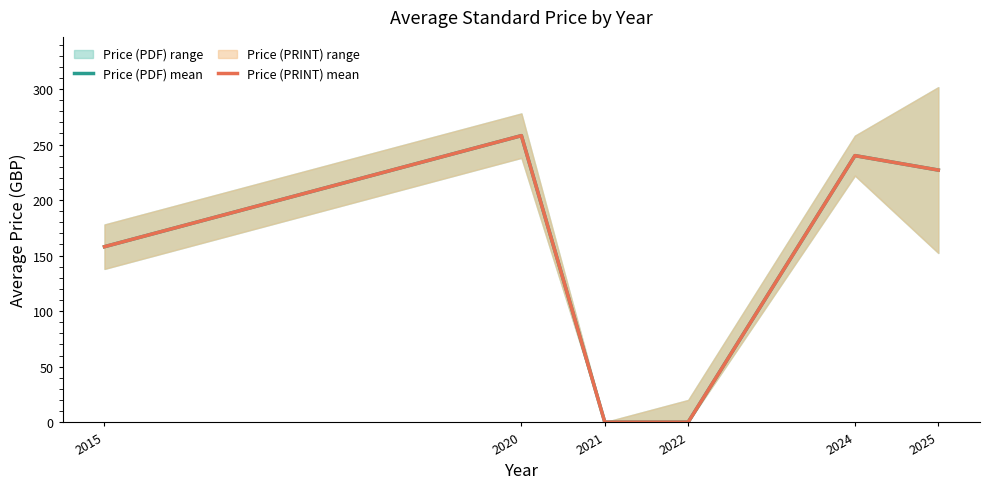

Which category has the lowest value across all series?

2021